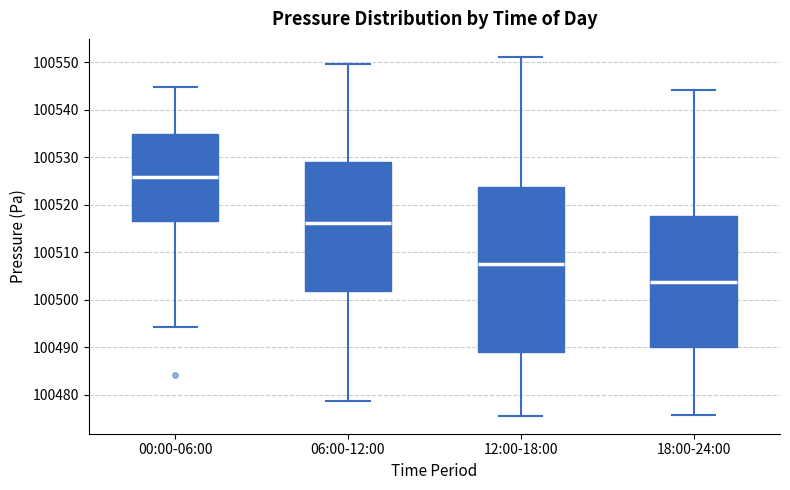

Which box has the lowest median line?

18:00-24:00